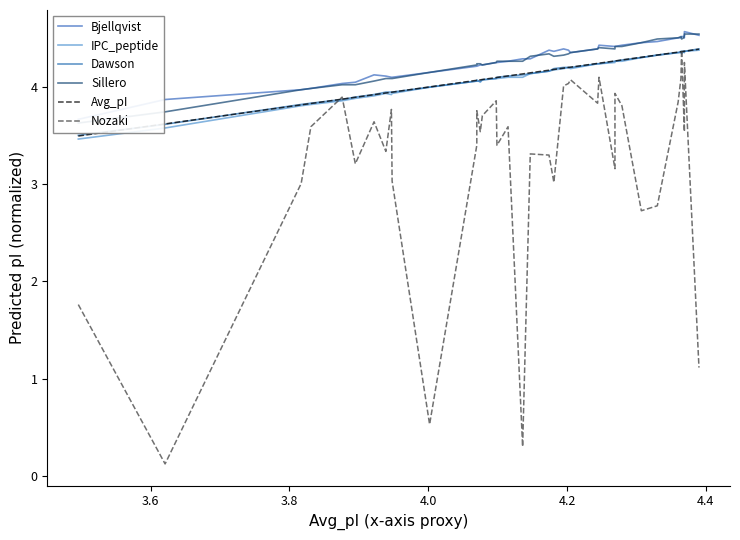

True or false: Sillero and Dawson cross at least once.

False